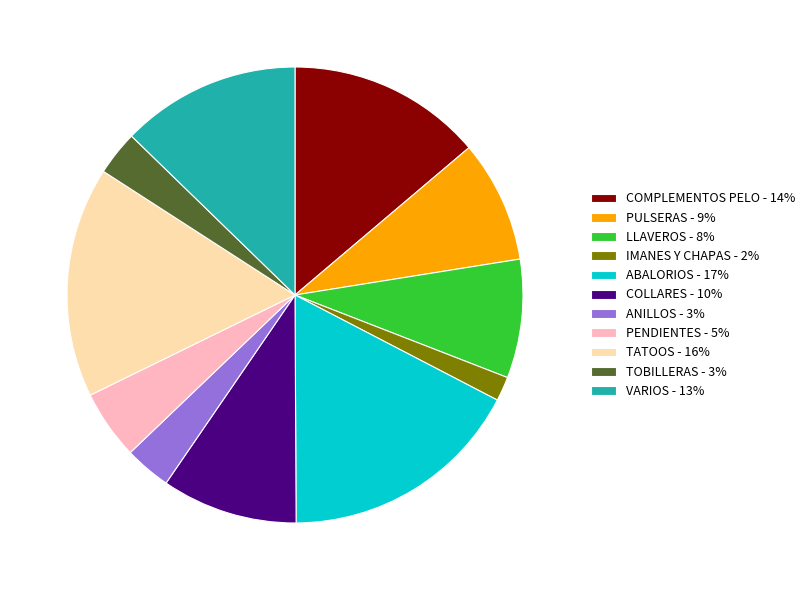

What is the smallest slice in the pie chart?

IMANES Y CHAPAS